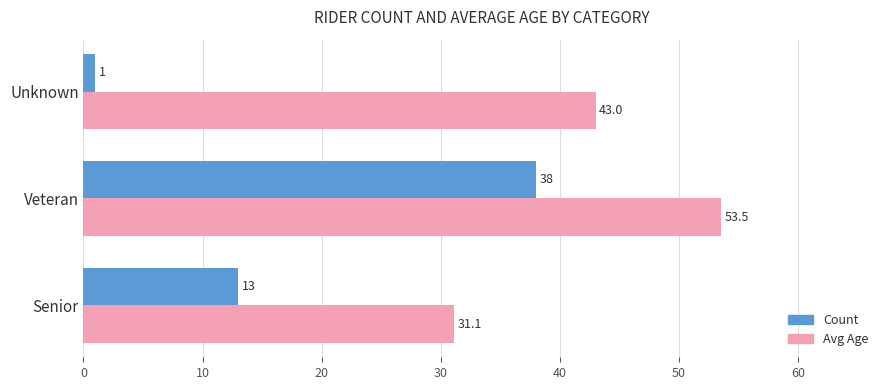

Count the Count values in the range 1 to 38.

3